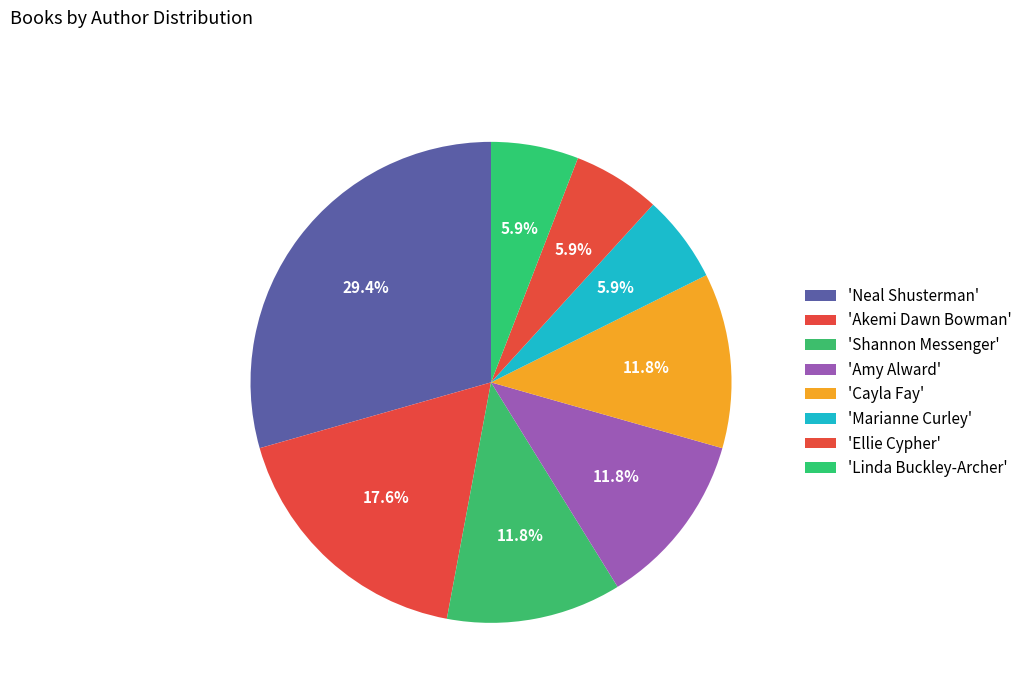

How many slices are in this pie chart?

8